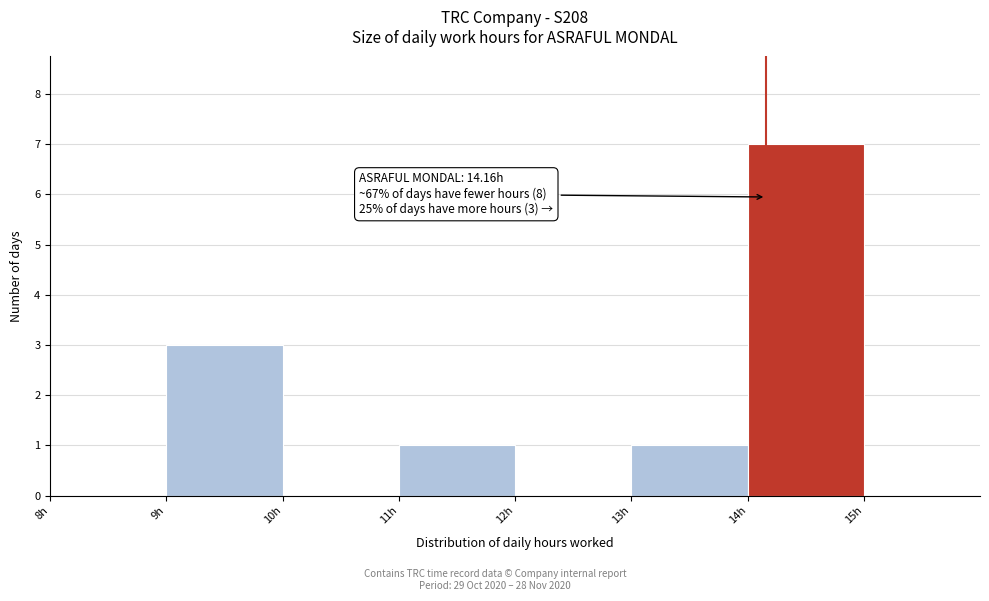

Over which range of the x-axis is the bar tallest?

14 to 15